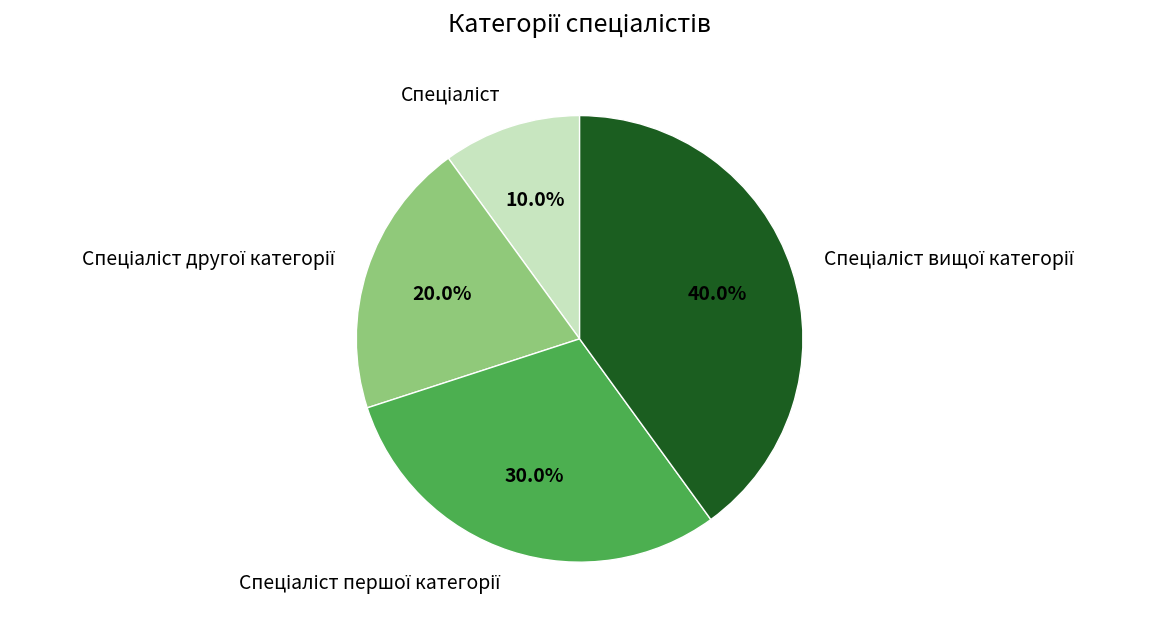

How many segments does this pie chart have?

4